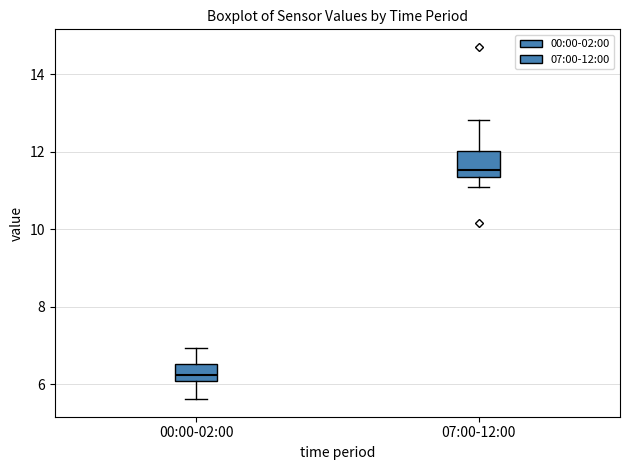

Where does the median line of the box for 00:00-02:00 sit on the y-axis? The values are not printed on the chart, so give them approximately, as read against the axis.

6.2